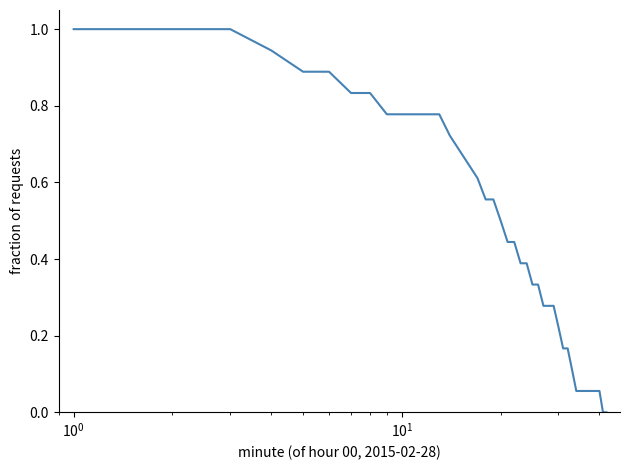

What is the maximum value shown in the chart?

1.0